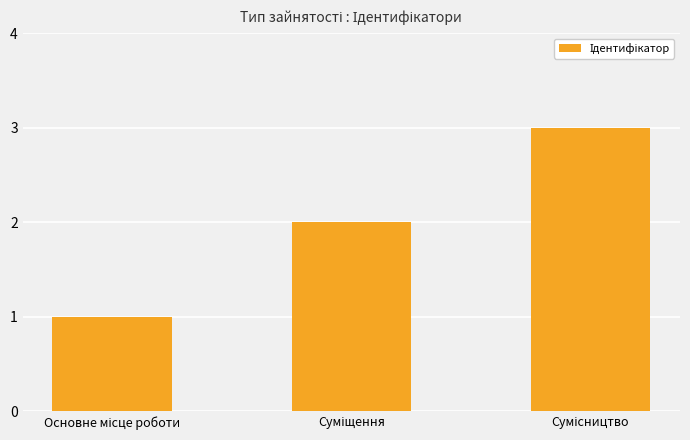

How many bars are there in total?

3